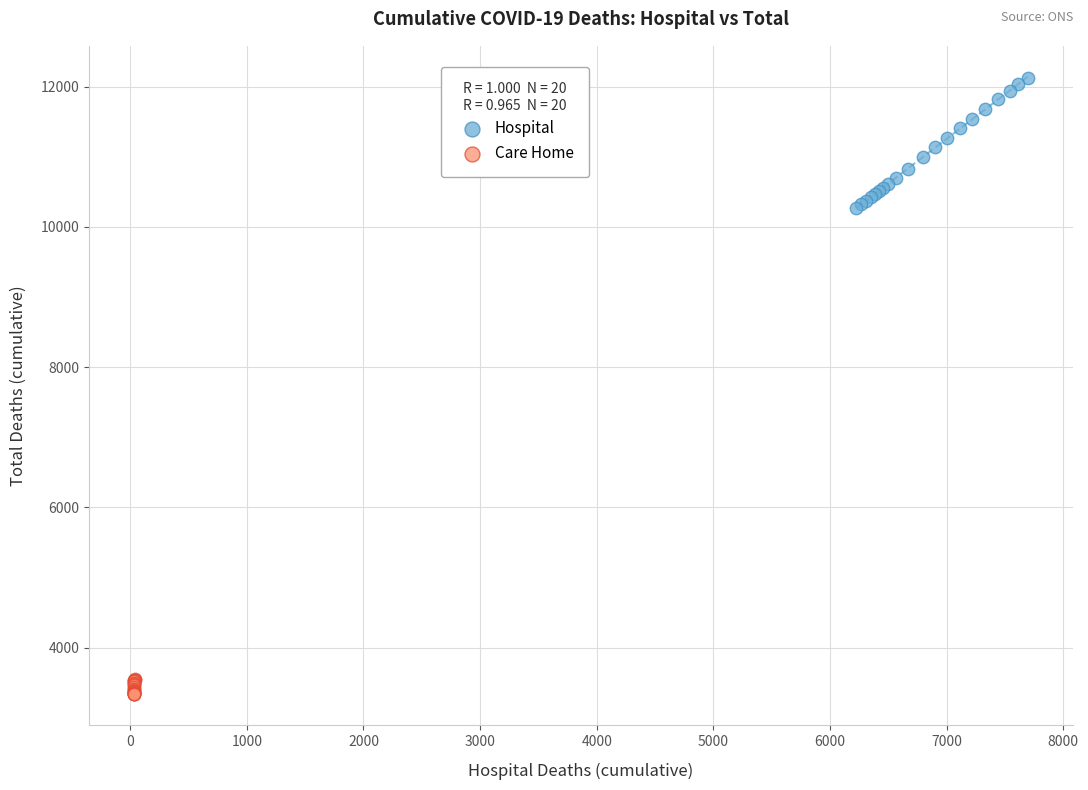

What are all the series names shown in the legend?

Hospital, Care Home